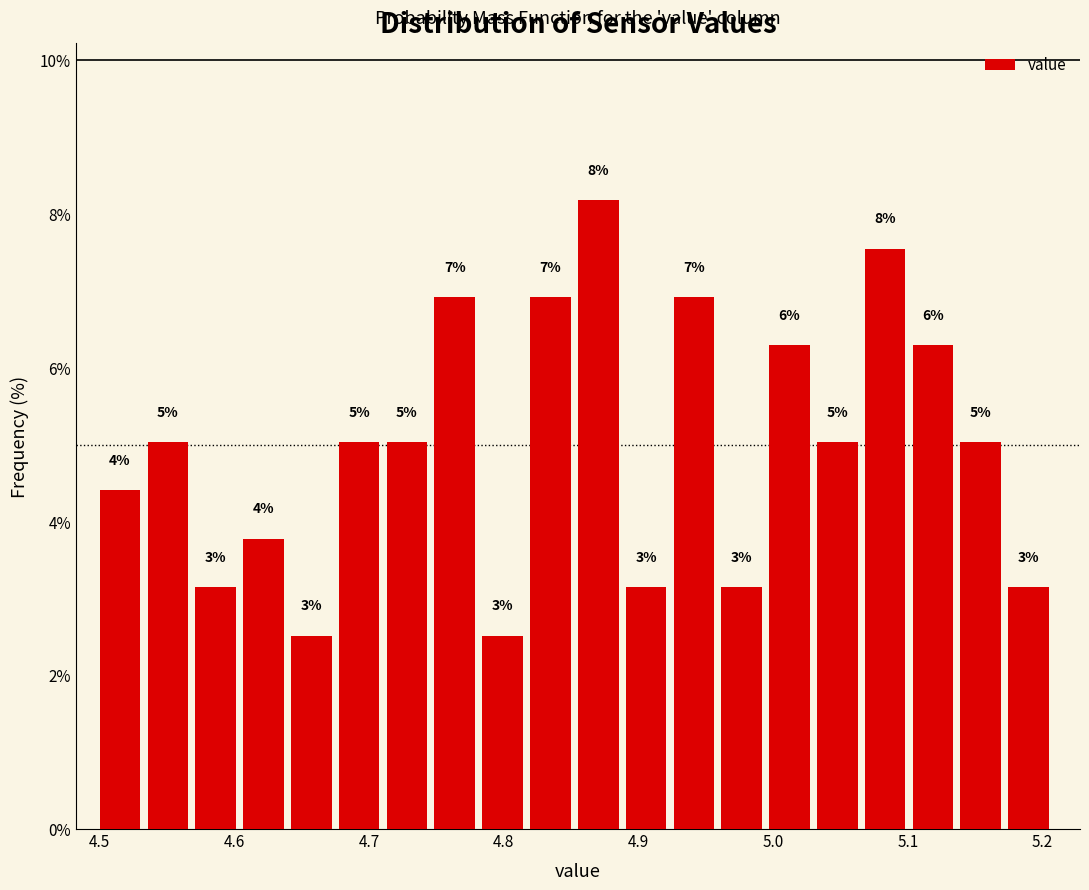

Around what value on the x-axis is the tallest bar? Give the approximate position of its centre, as read against the axis.

4.87